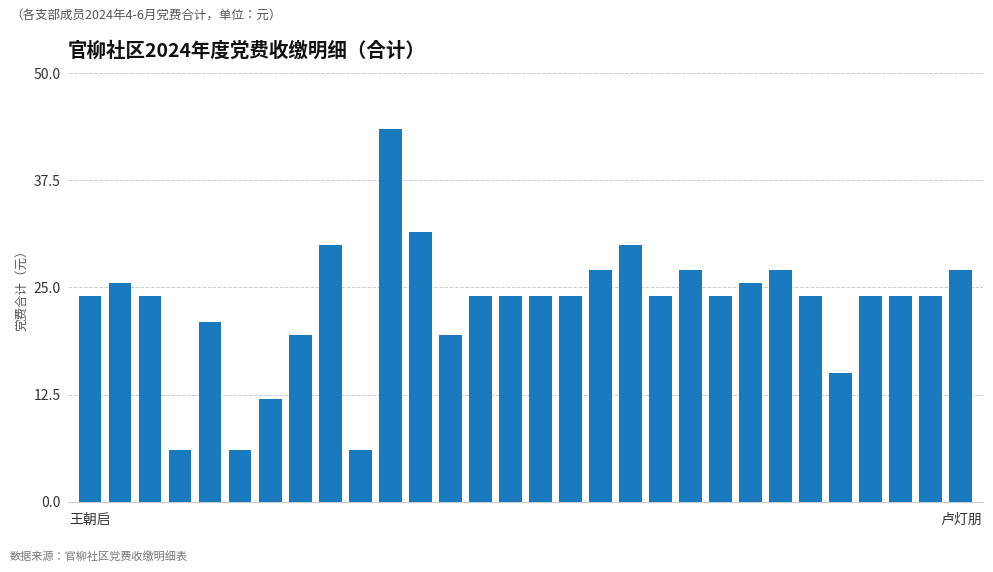

What is the difference between the maximum and minimum values?

37.5